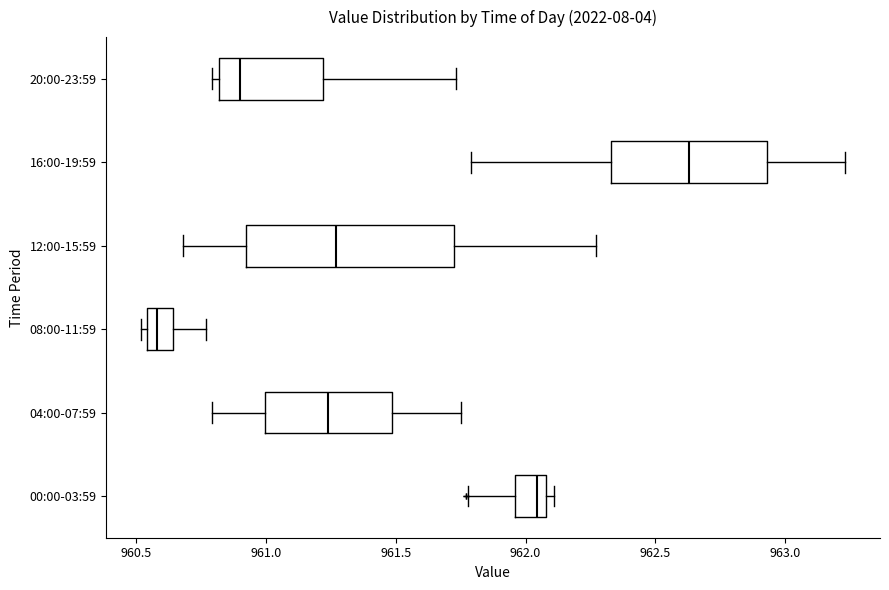

Where does the left whisker of the box for 00:00-03:59 end on the x-axis? The values are not printed on the chart, so give them approximately, as read against the axis.

961.80